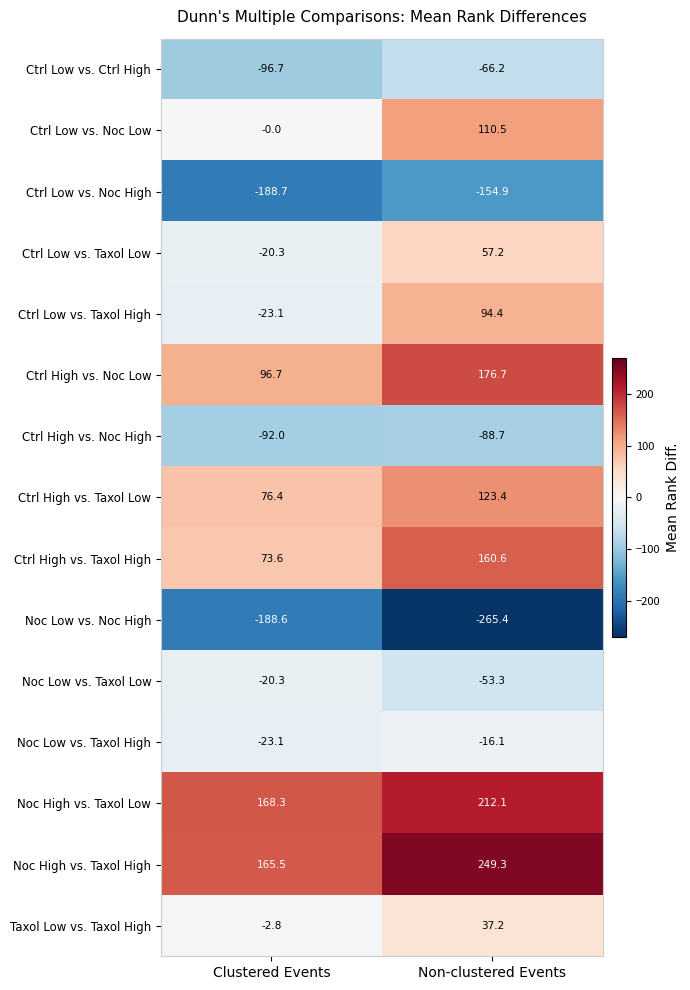

Where does the Ctrl Low vs. Taxol High series first go above 94?

Non-clustered Events